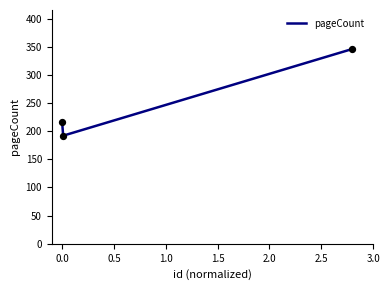

What is the greatest value displayed?

346